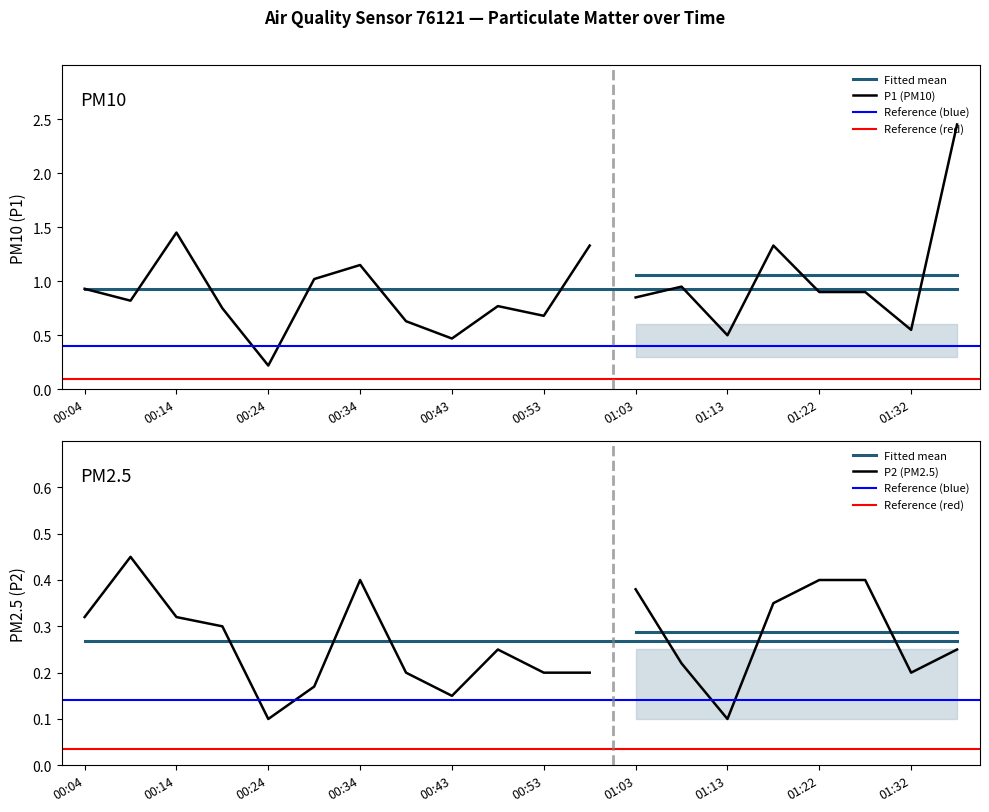

True or false: P1 and P2 cross at least once.

False